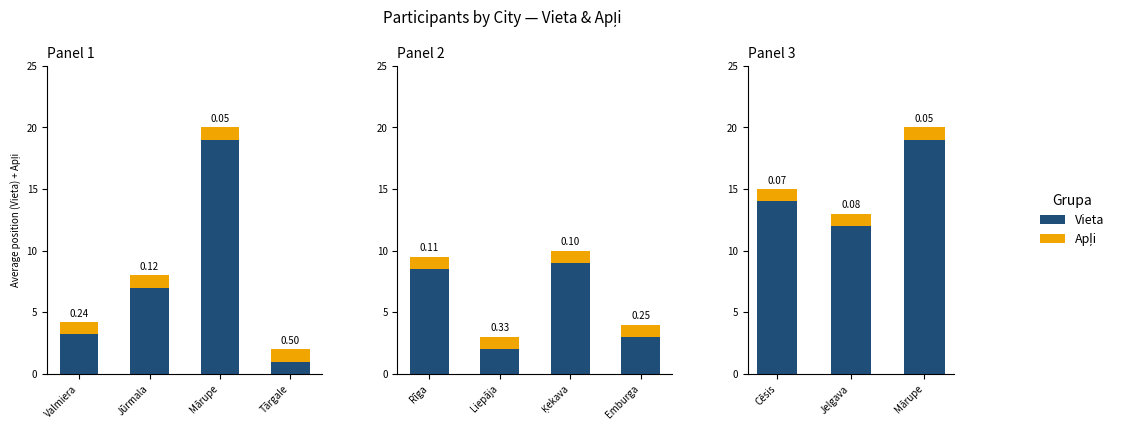

What is the spread (max minus min) of values at Mārupe?

18